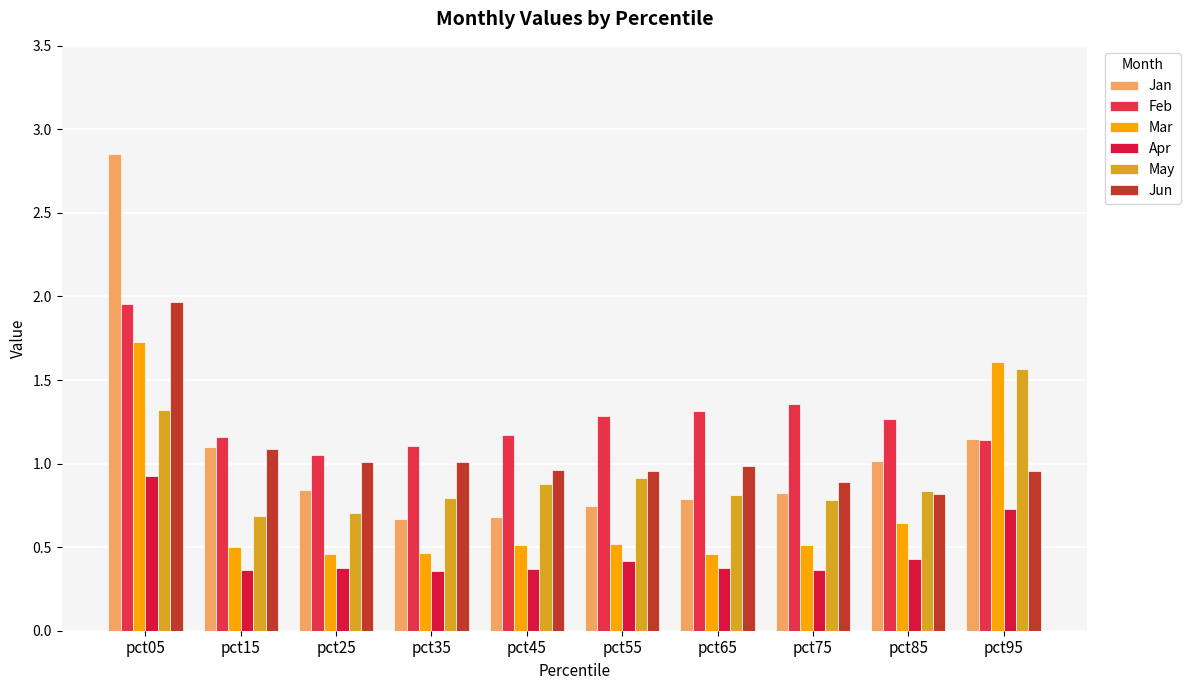

Does the chart contain any negative values?

No